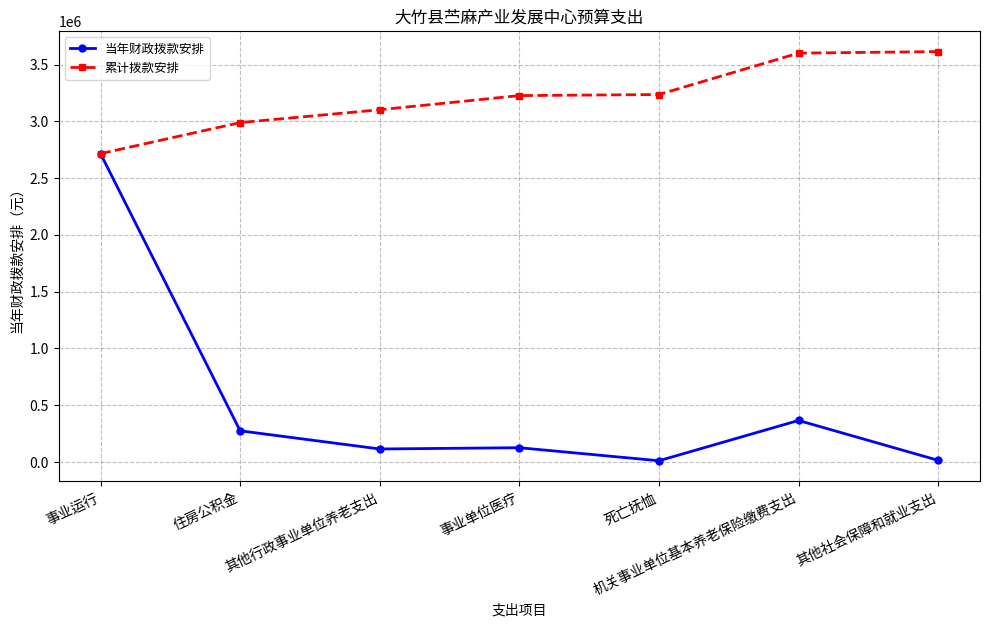

Rank the series by their maximum value, from lowest to highest.

当年财政拨款安排, 累计拨款安排